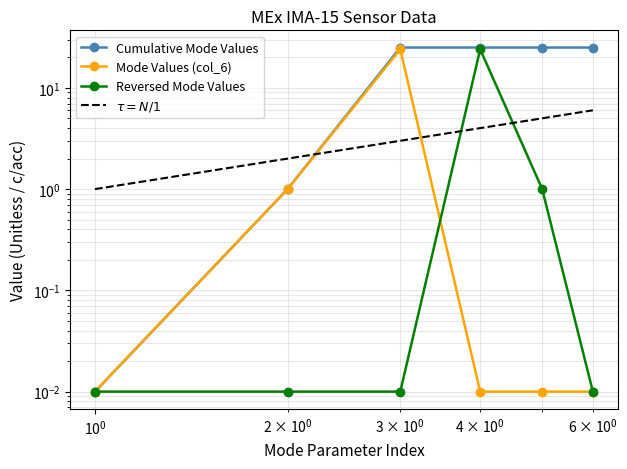

What is the difference between the maximum and second lowest values in the Mode Values (col_6) series?

24.0